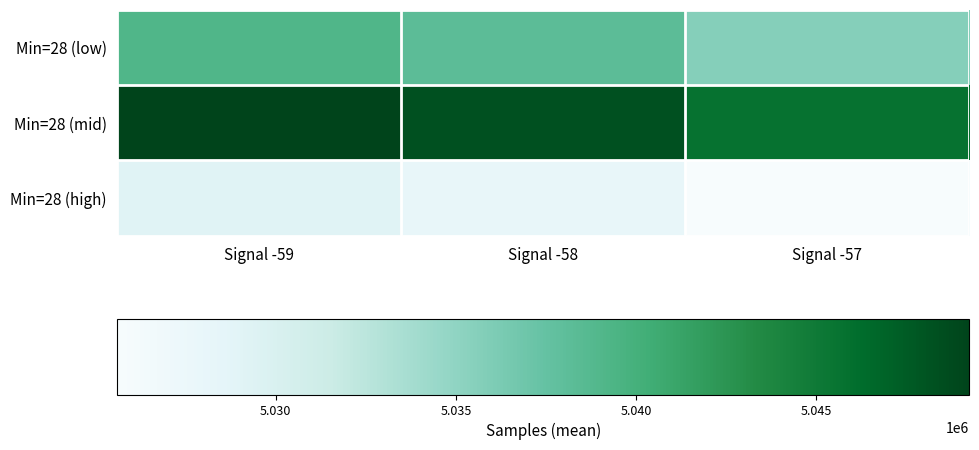

Which series has the largest total across all categories?

Min=28 (mid)